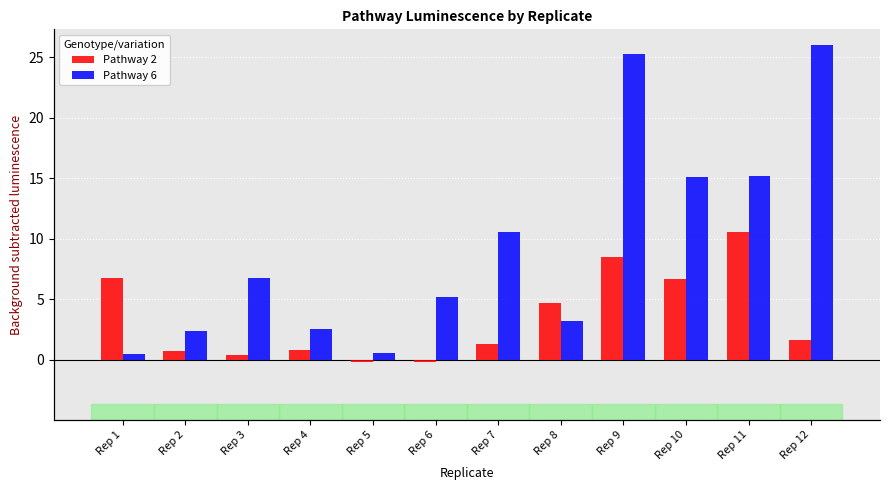

Which series has the largest range (max minus min)?

Pathway 6